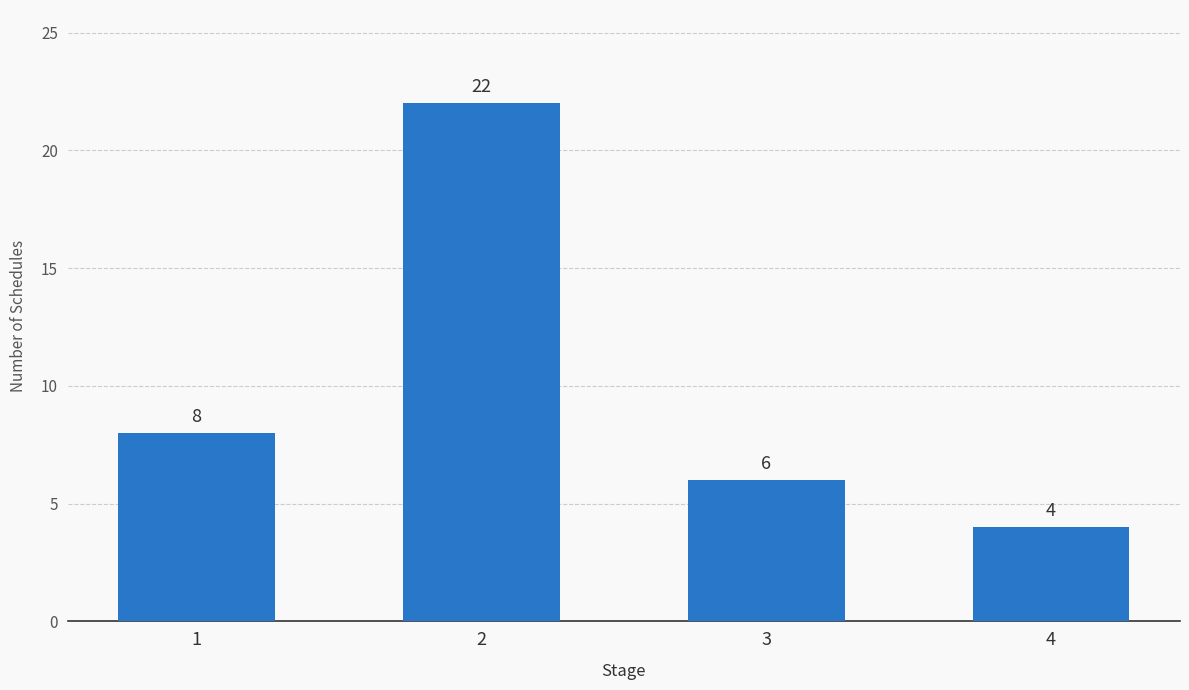

Rank the categories by value from highest to lowest.

2, 1, 3, 4